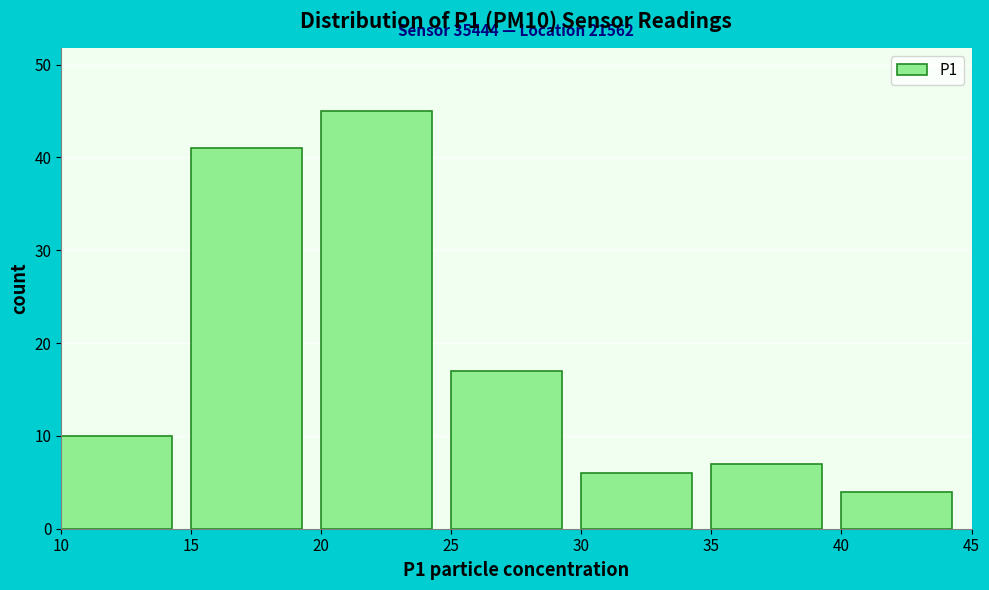

Over which range of the x-axis is the bar tallest?

20 to 25